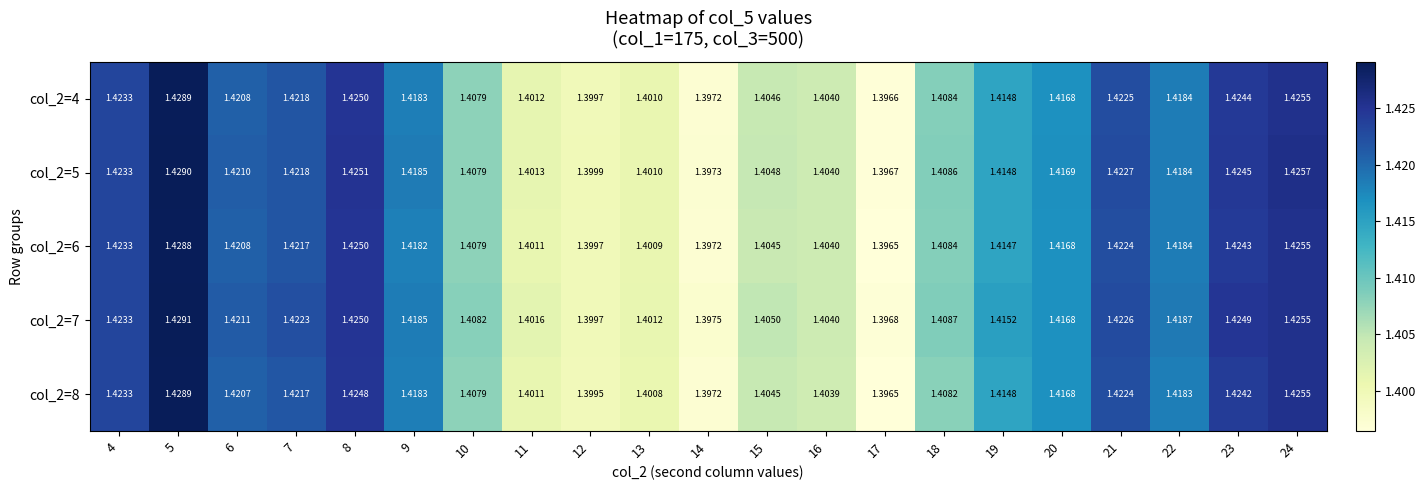

How many series are shown in this chart?

5